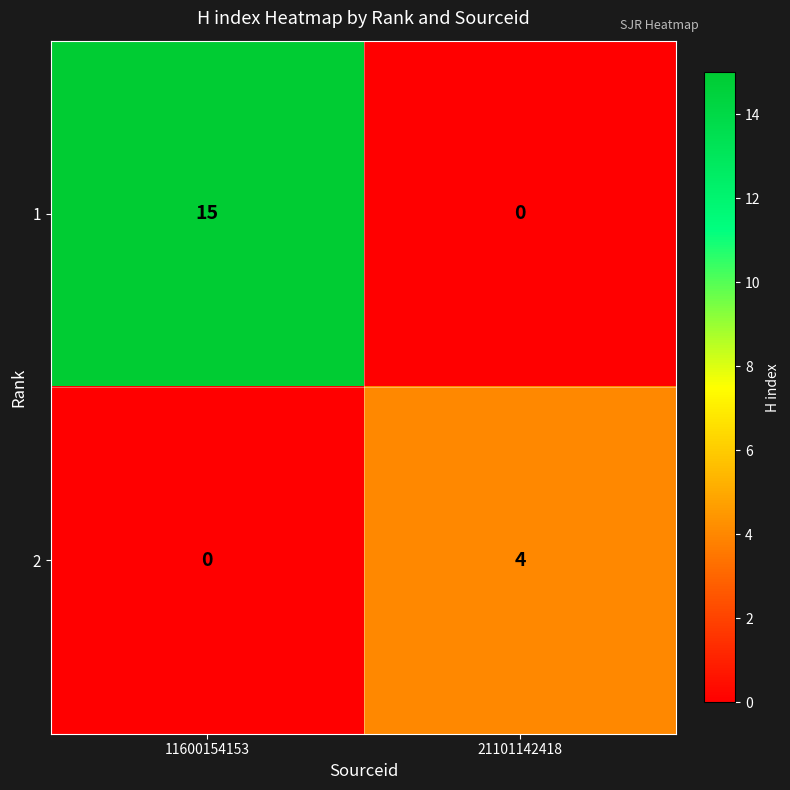

Reading left to right, transcribe all the data shown in this chart.

1: 15	0
2: 0	4